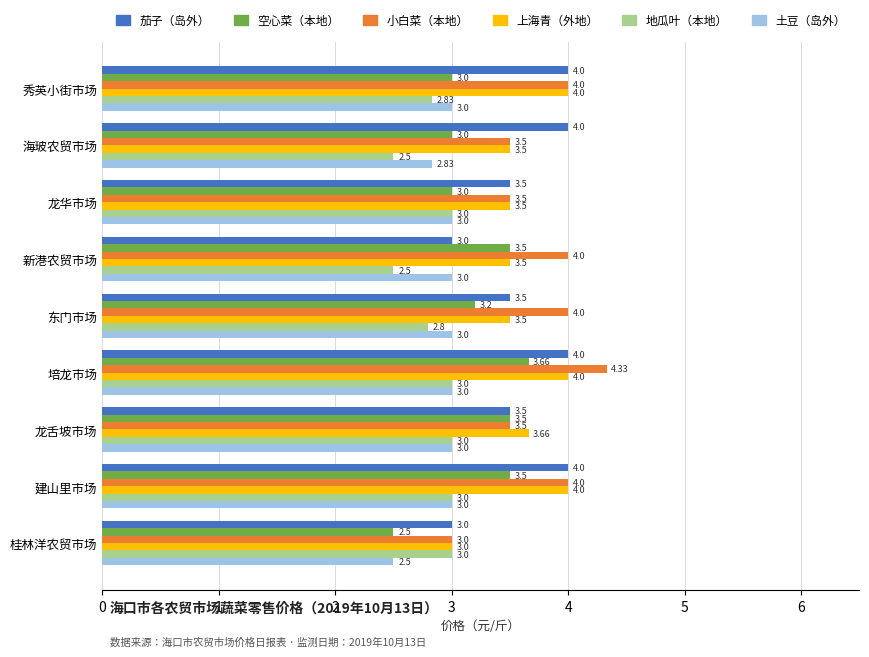

Count the 上海青（外地） values in the range 3 to 4.

9